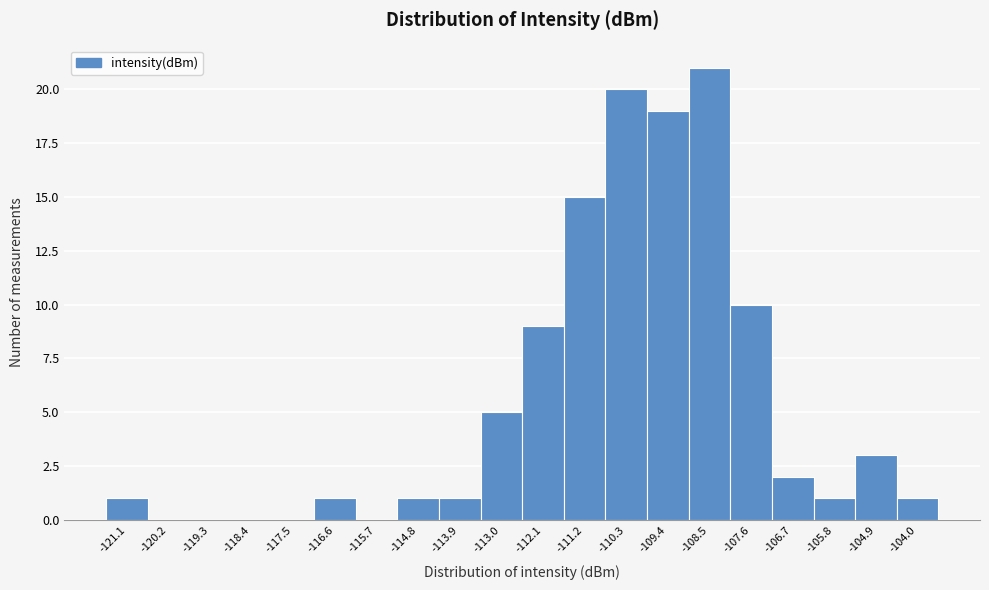

Reading right to left, transcribe all the data shown in this chart.

-104.0=1	-104.9=3	-105.8=1	-106.7=2	-107.6=10	-108.5=21	-109.4=19	-110.3=20	-111.2=15	-112.1=9	-113.0=5	-113.9=1	-114.8=1	-115.7=0	-116.6=1	-117.5=0	-118.4=0	-119.3=0	-120.2=0	-121.1=1